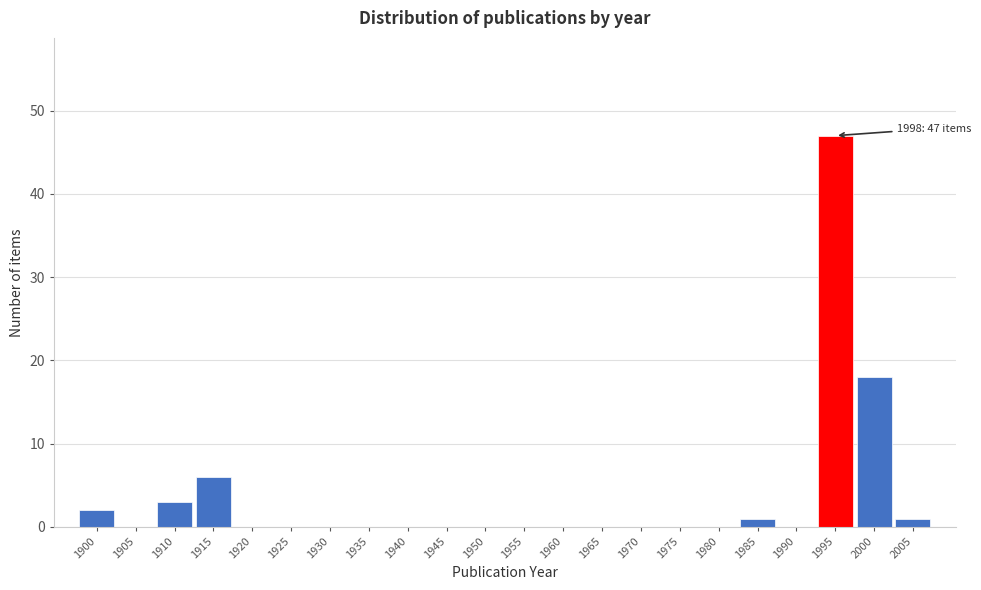

Reading right to left, transcribe all the data shown in this chart.

2005=1	2000=18	1995=47	1990=0	1985=1	1980=0	1975=0	1970=0	1965=0	1960=0	1955=0	1950=0	1945=0	1940=0	1935=0	1930=0	1925=0	1920=0	1915=6	1910=3	1905=0	1900=2